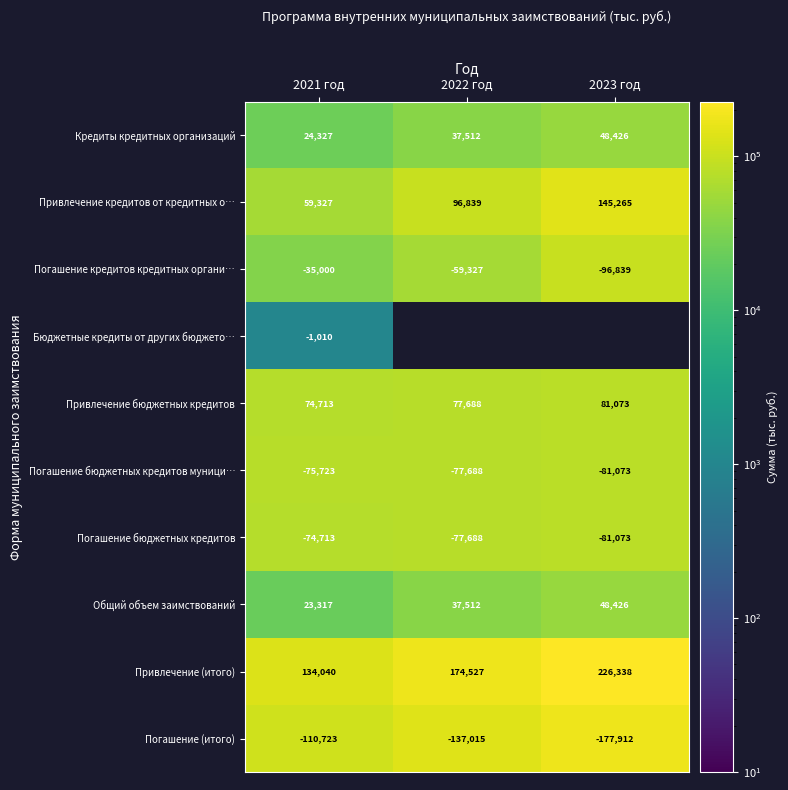

At 2021 год, list the series in order from smallest to largest.

Погашение (итого), Погашение бюджетных кредитов муници…, Погашение бюджетных кредитов, Погашение кредитов кредитных органи…, Бюджетные кредиты от других бюджето…, Общий объем заимствований, Кредиты кредитных организаций, Привлечение кредитов от кредитных о…, Привлечение бюджетных кредитов, Привлечение (итого)